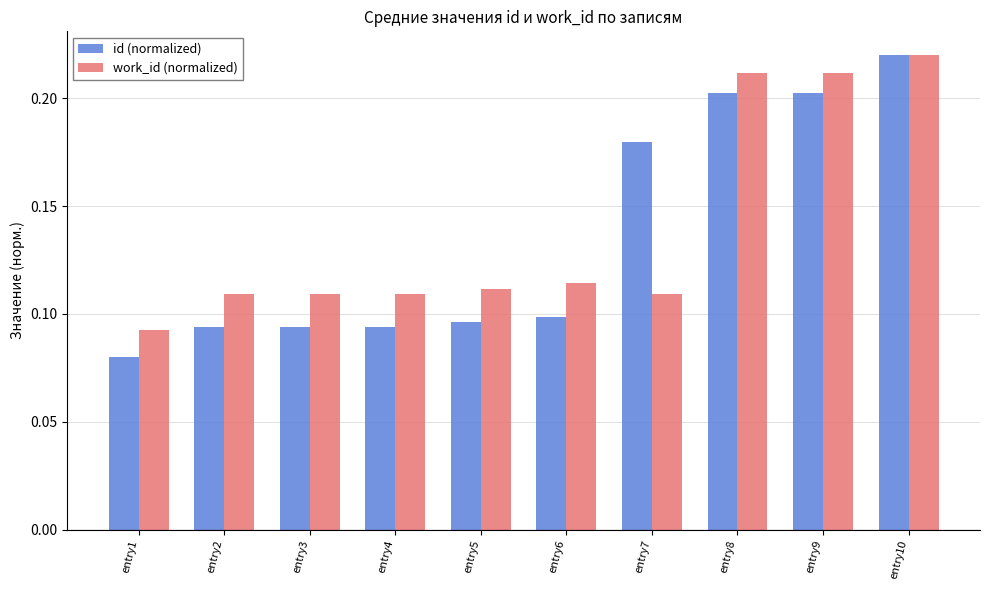

How many work_id (normalized) values are between 0 and 1?

10